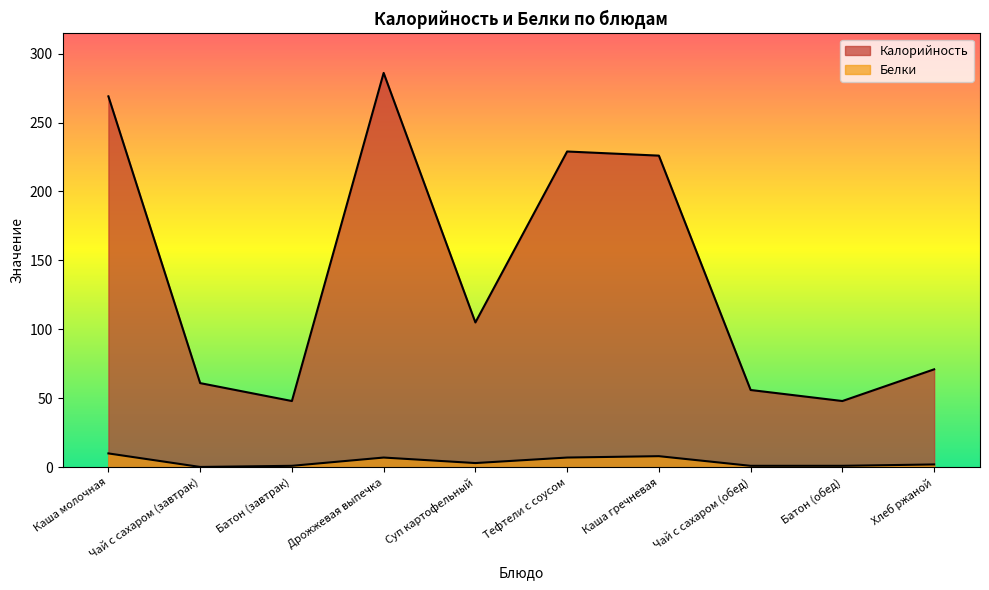

At which category is the sum across all series the highest?

Дрожжевая выпечка